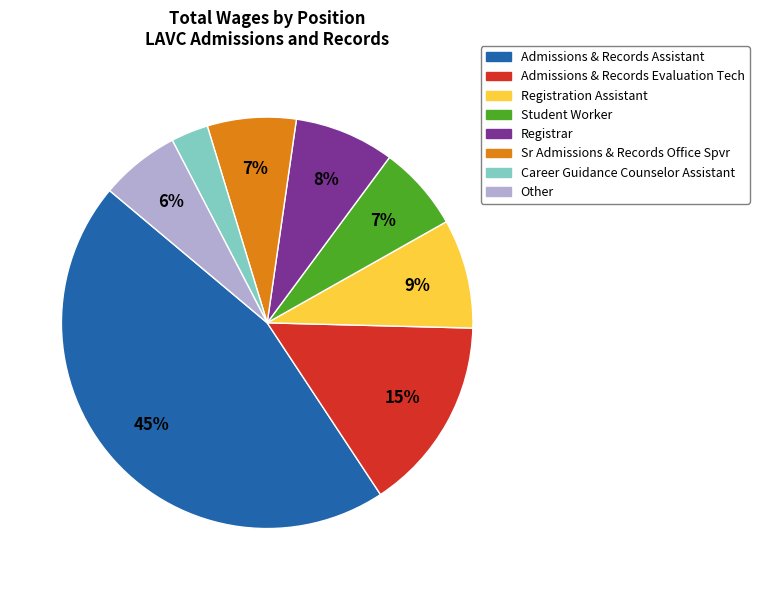

To the nearest percent, what percentage of the pie is Other?

6%